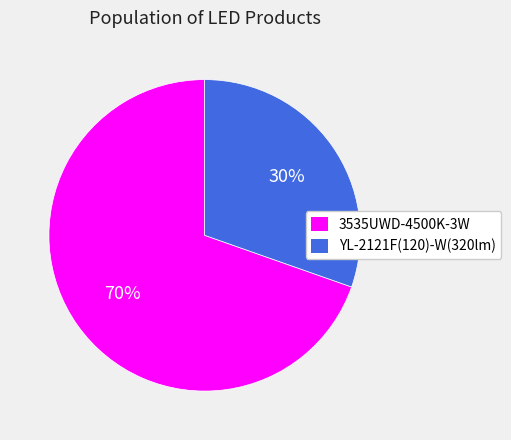

Which slice is the smallest?

YL-2121F(120)-W(320lm)